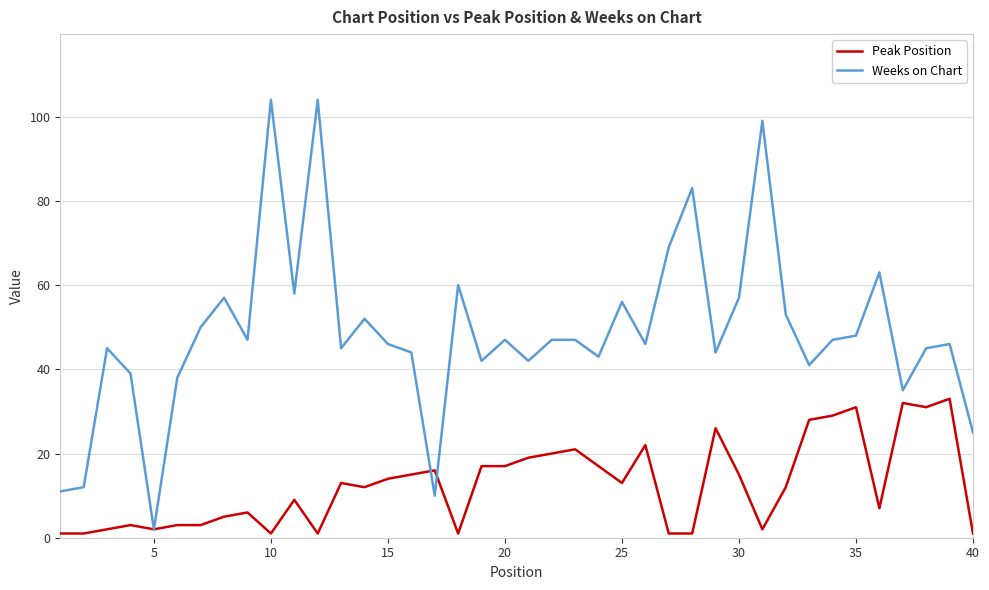

Which series has the largest range (max minus min)?

Weeks on Chart